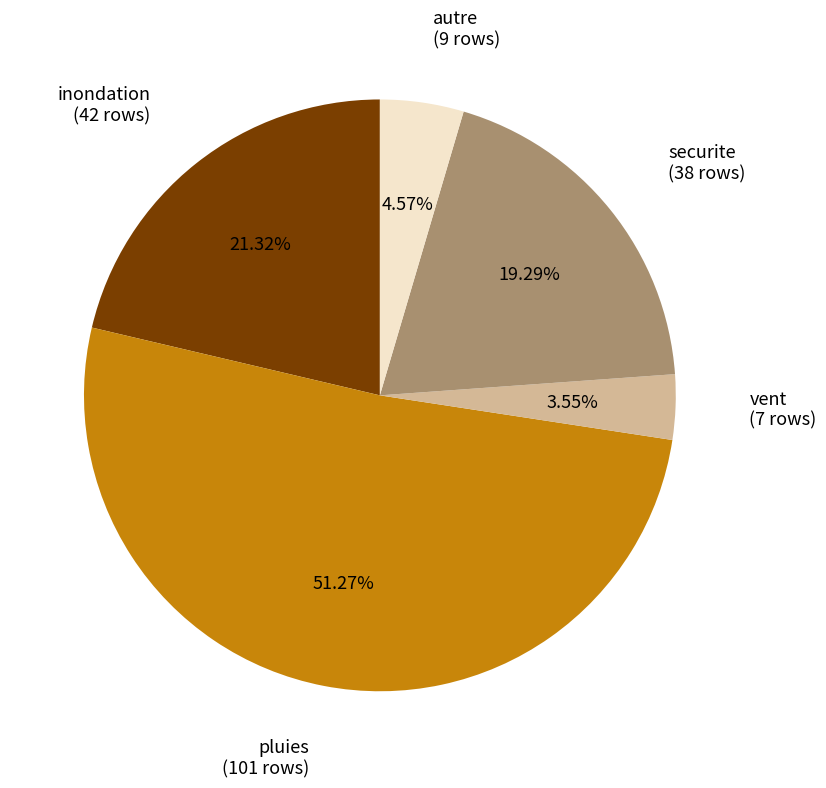

Is there a majority slice in this chart?

Yes